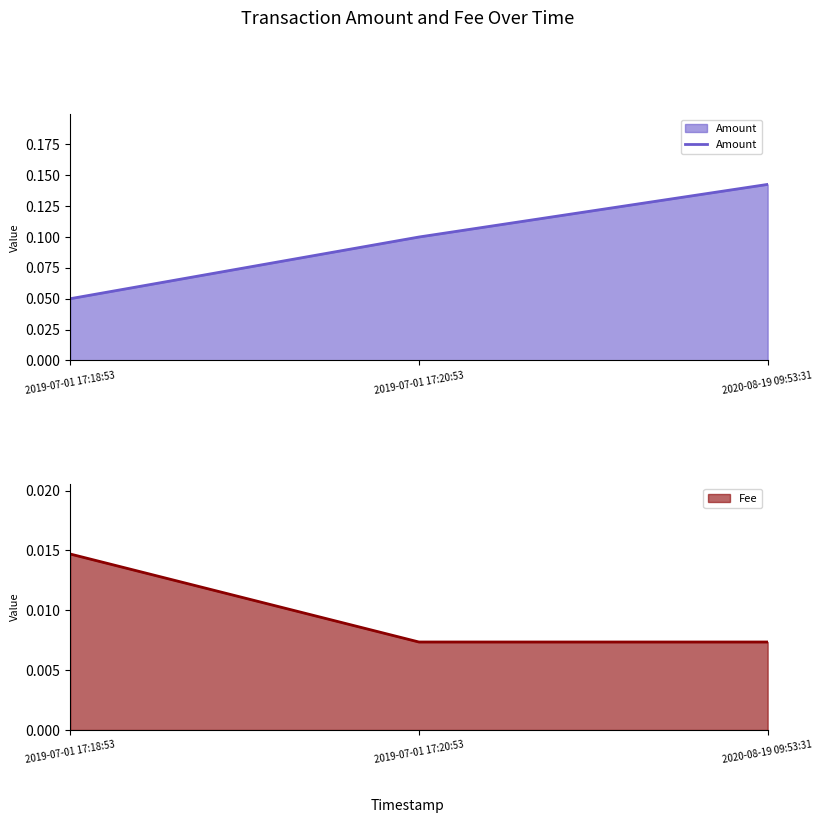

How many Amount values are between 0 and 1?

3